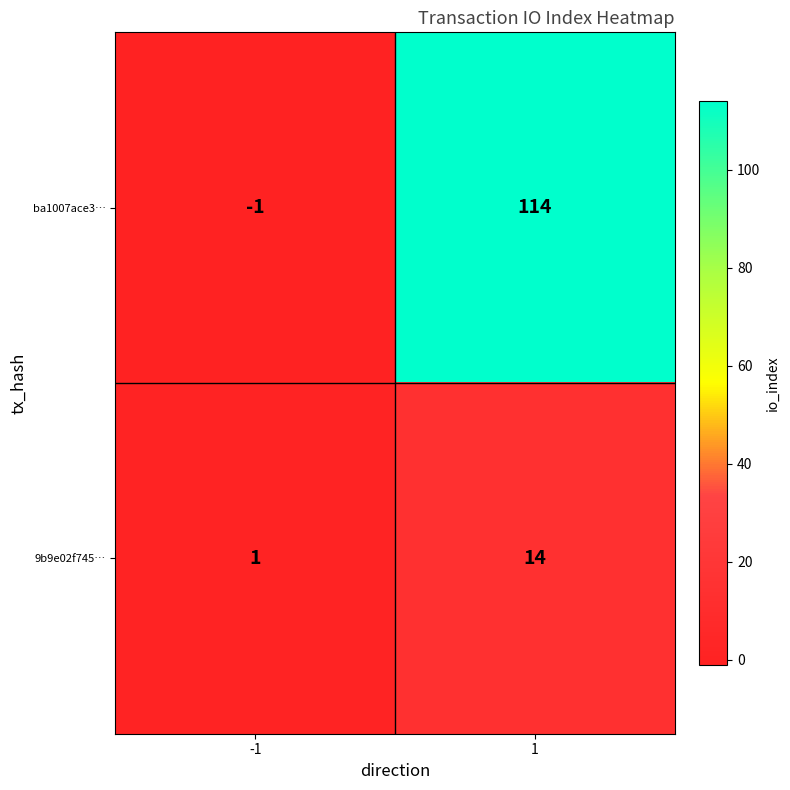

What is the difference between the 9b9e02f745… values at 1 and -1?

13